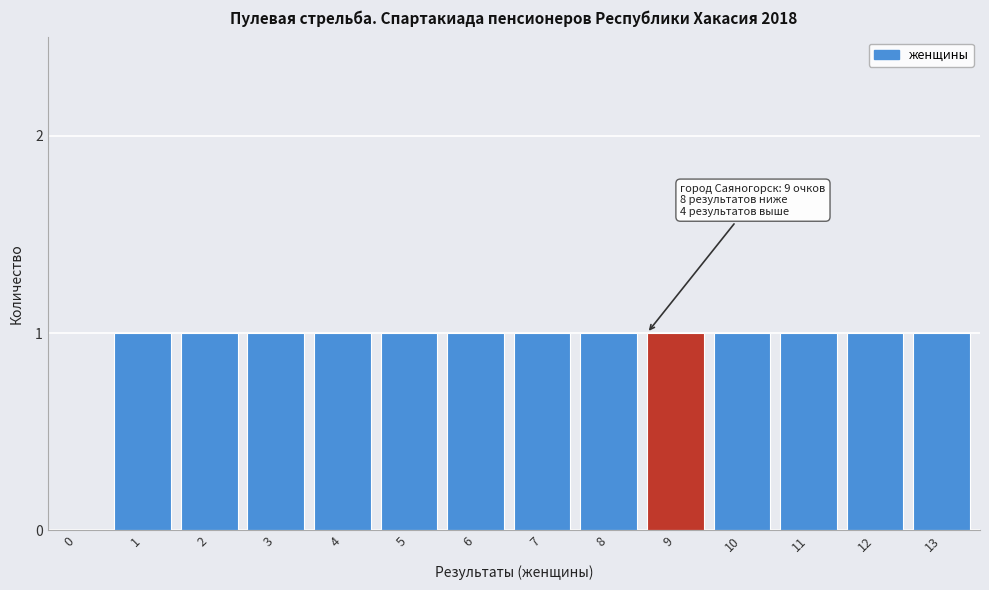

Reading right to left, transcribe all the data shown in this chart.

13=1	12=1	11=1	10=1	9=1	8=1	7=1	6=1	5=1	4=1	3=1	2=1	1=1	0=0